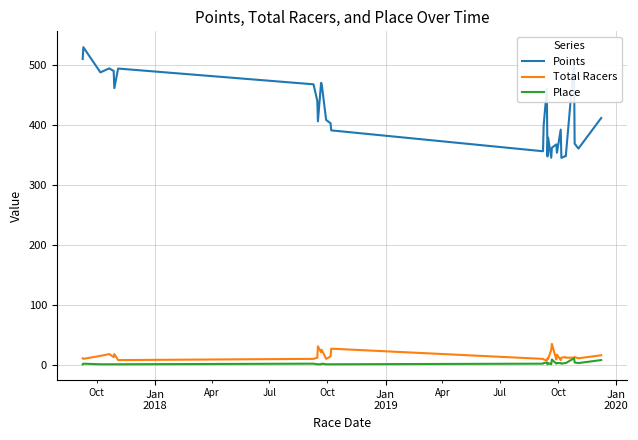

List the series in order of their peak value, lowest first.

Place, Total Racers, Points